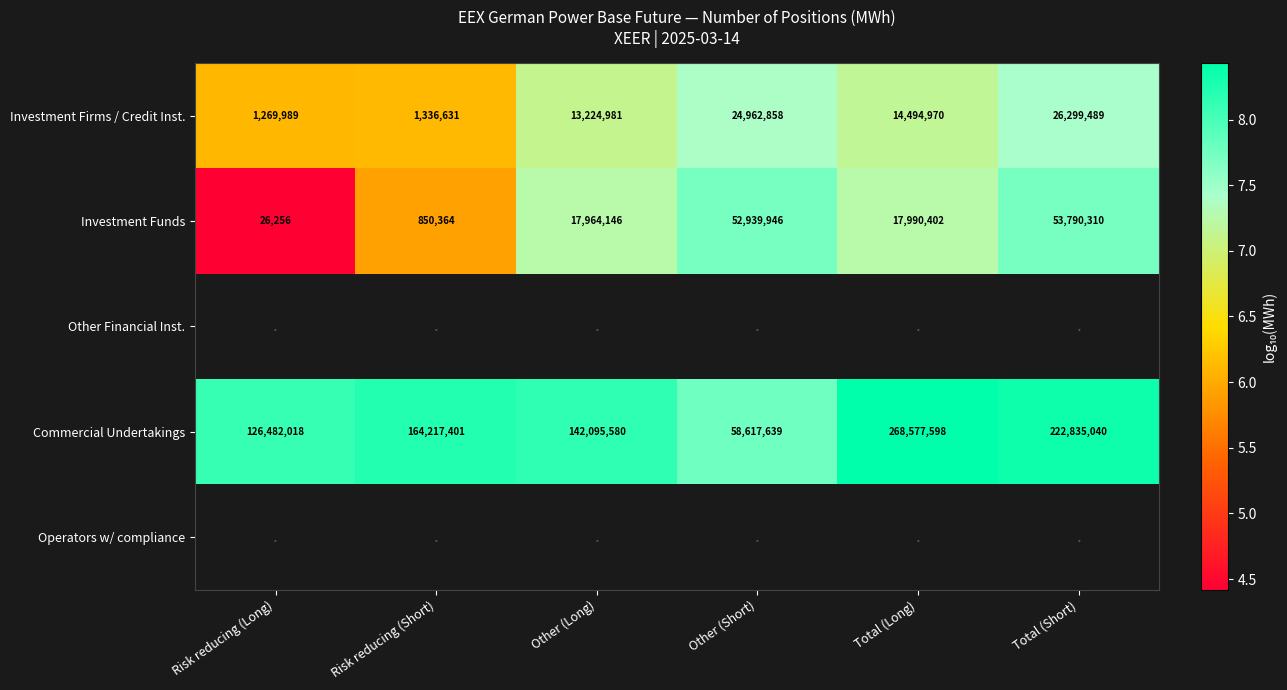

Which category has the lowest value in the Investment Funds series?

Risk reducing (Long)